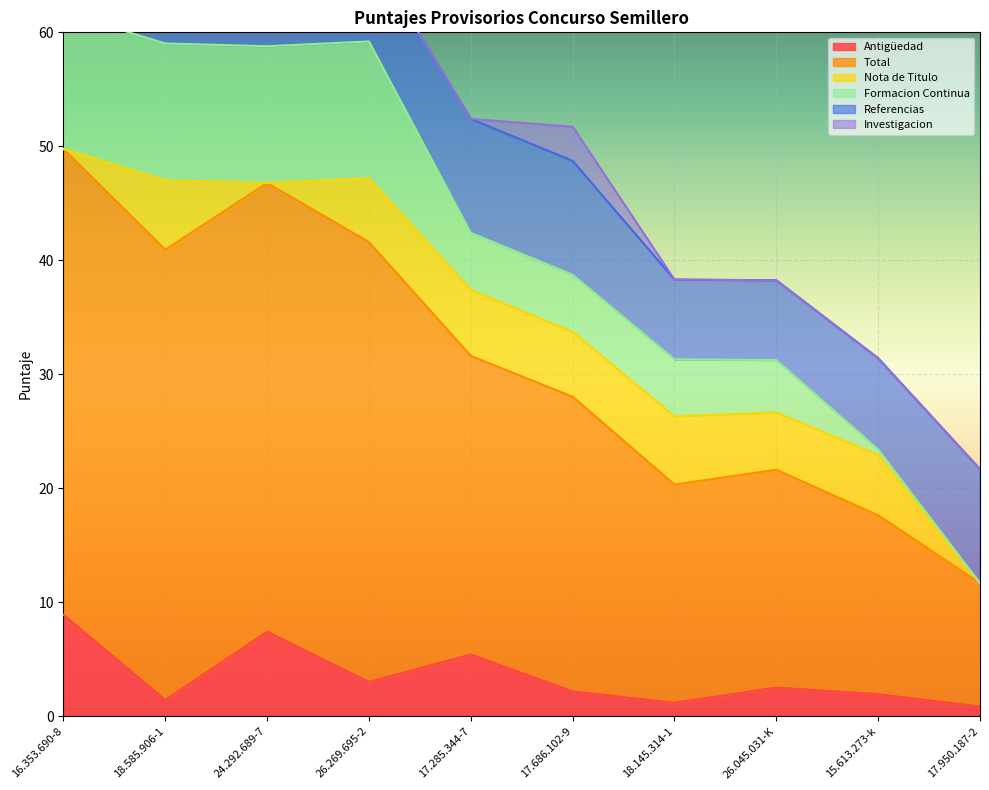

At 17.950.187-2, list the series in order from largest to smallest.

Total, Referencias, Antigüedad, Nota de Titulo, Formacion Continua, Investigacion